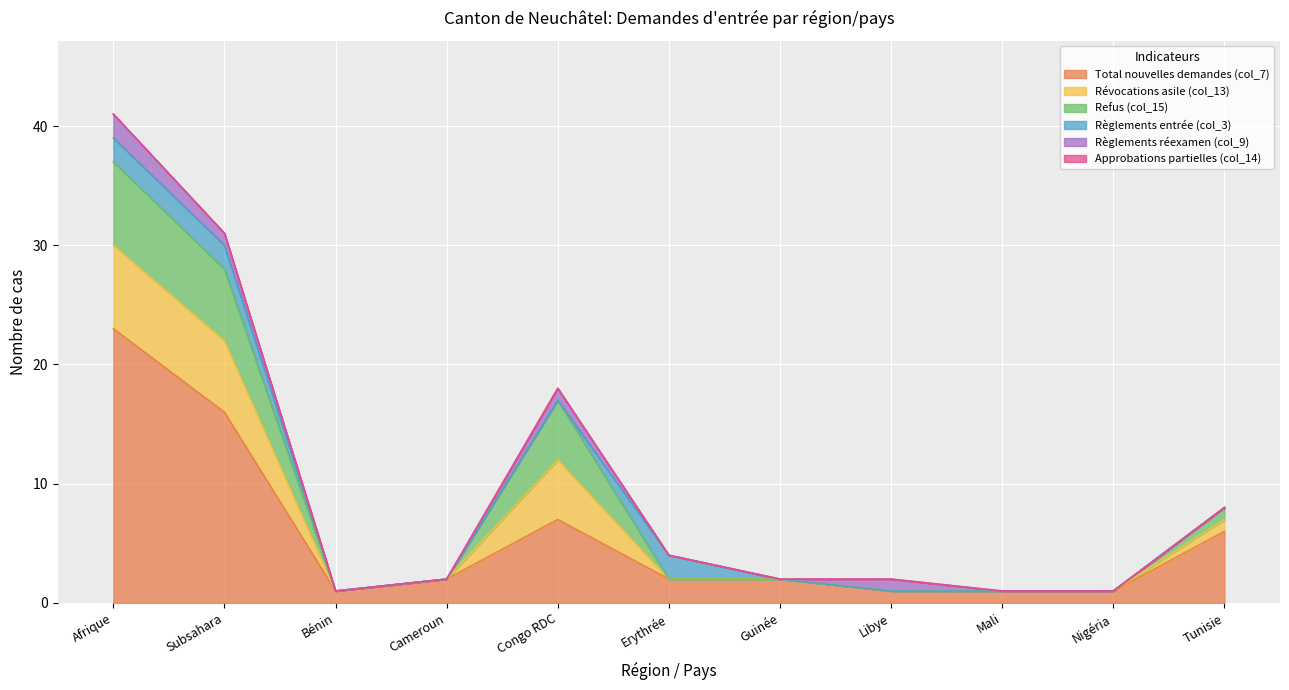

Where is Total nouvelles demandes (col_7) nearest to the value 12?

Subsahara